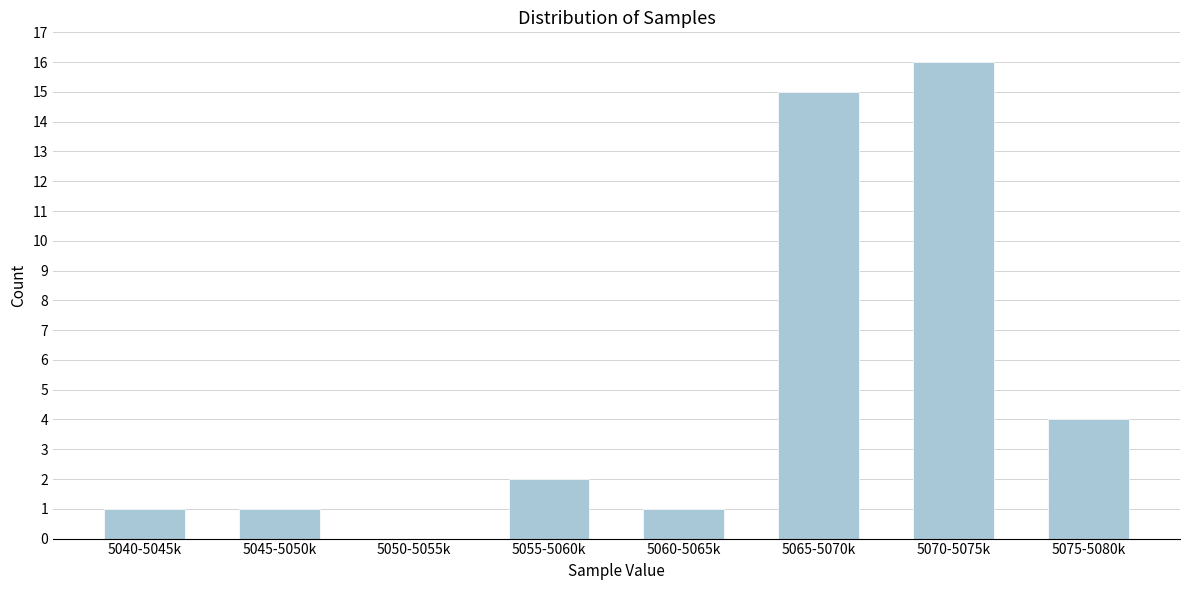

Reading left to right, transcribe all the data shown in this chart.

5040-5045k=1	5045-5050k=1	5050-5055k=0	5055-5060k=2	5060-5065k=1	5065-5070k=15	5070-5075k=16	5075-5080k=4